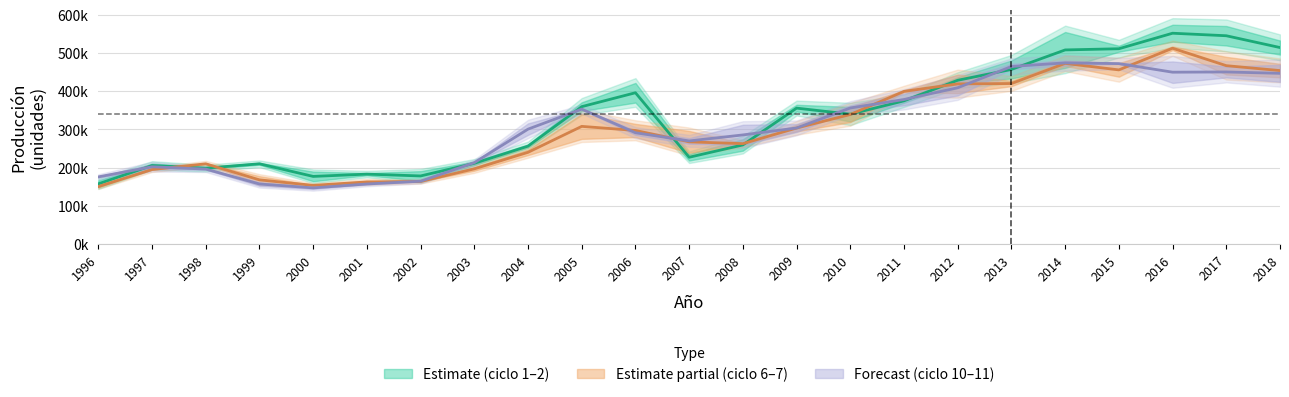

Which series changed the most between 2007 and 2014?

ciclo_1